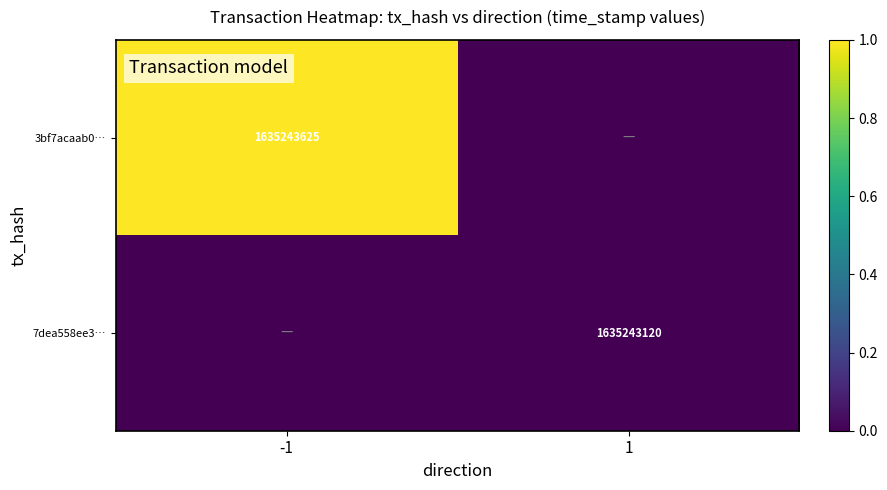

True or false: 7dea558ee3… has a value of 636451394 at 1.

False